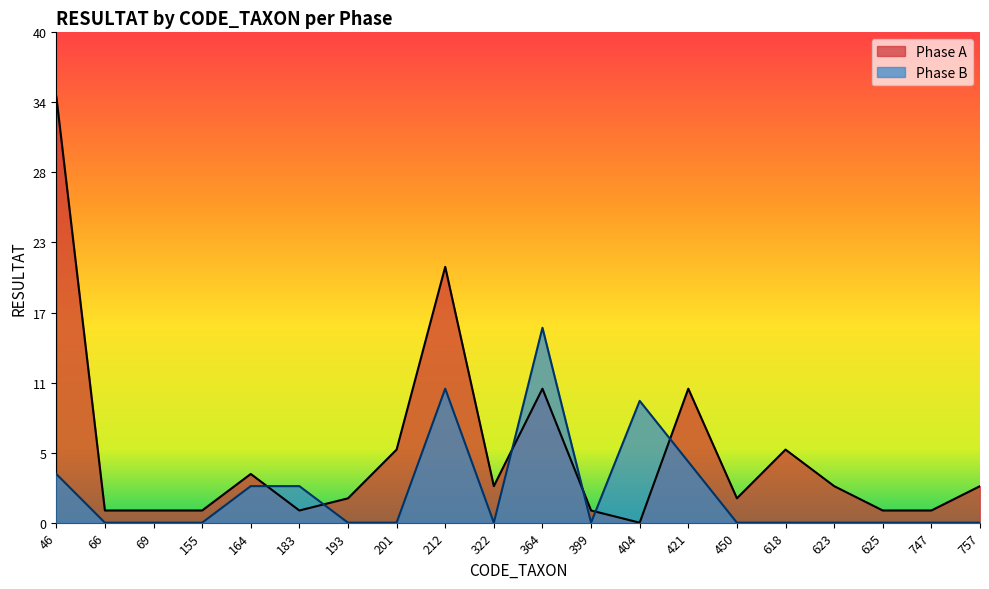

Reading left to right, what are all the values shown in this chart?

Phase A: 35	1	1	1	4	1	2	6	21	3	11	1	0	11	2	6	3	1	1	3
Phase B: 4	0	0	0	3	3	0	0	11	0	16	0	10	5	0	0	0	0	0	0